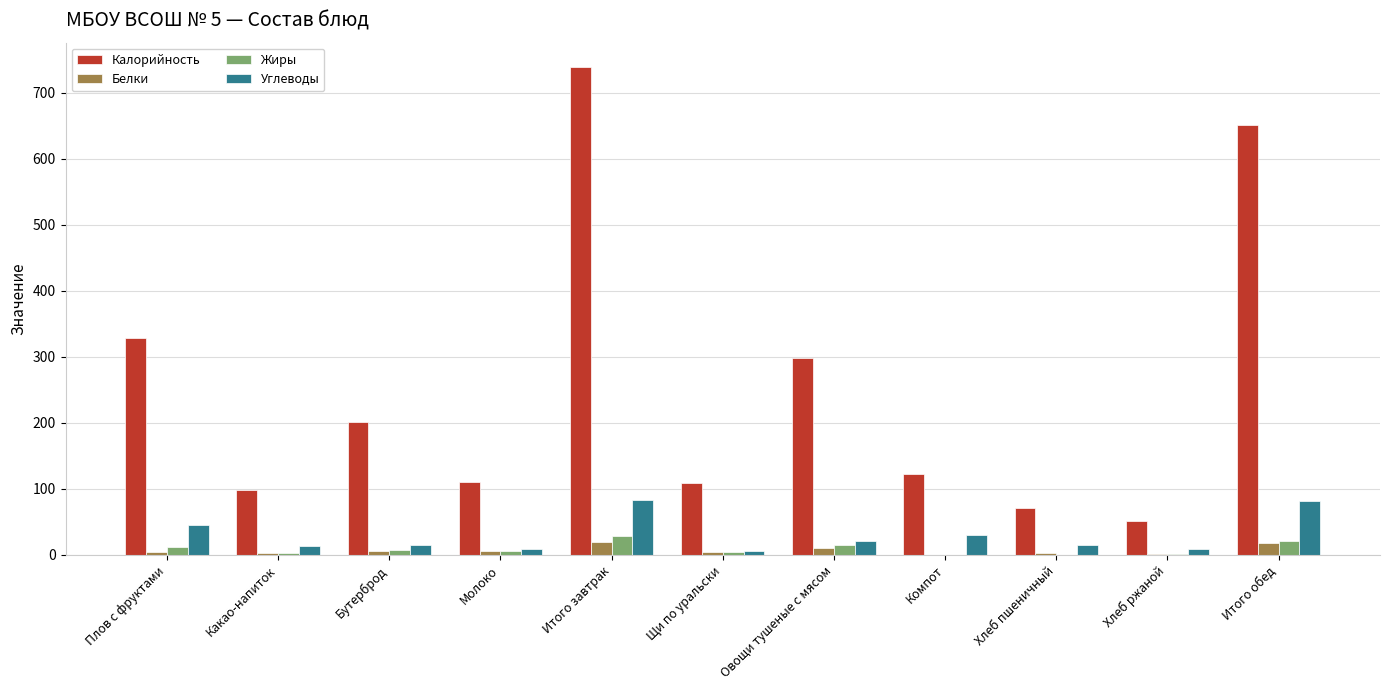

How many groups of bars are there?

11